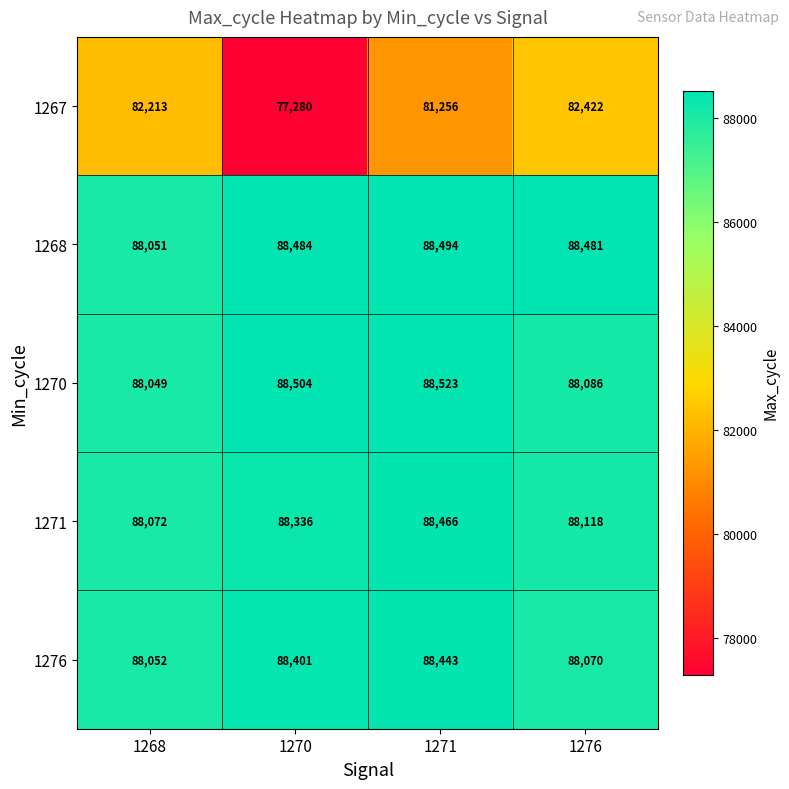

What is the spread (max minus min) of values at 1276?

6059